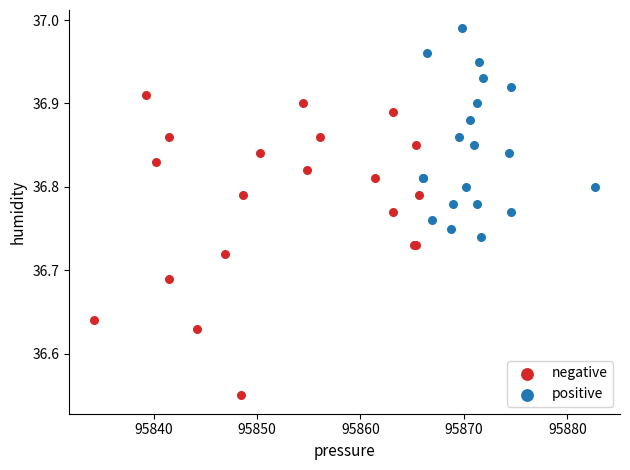

What are all the series names shown in the legend?

negative, positive